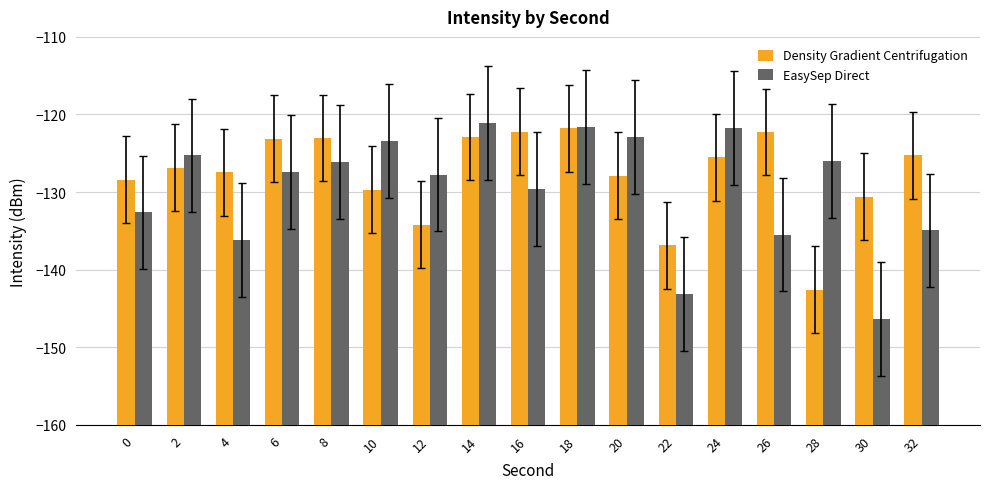

Which category has the lowest value in the EasySep Direct series?

30